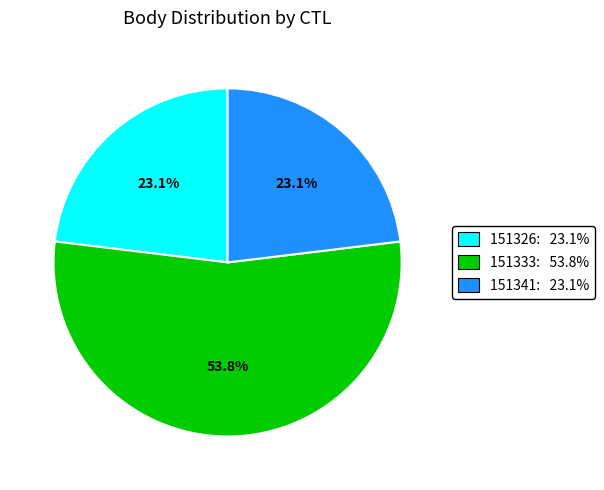

What percentage is the 151341 slice, to the nearest percent?

23%